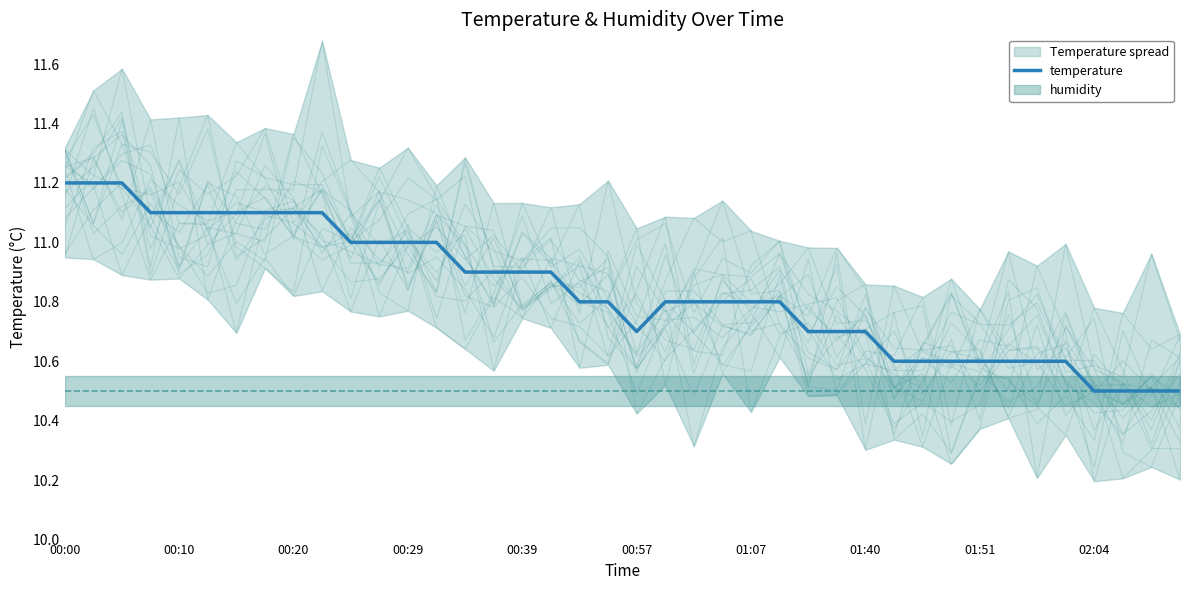

How many lines are shown in the chart?

1